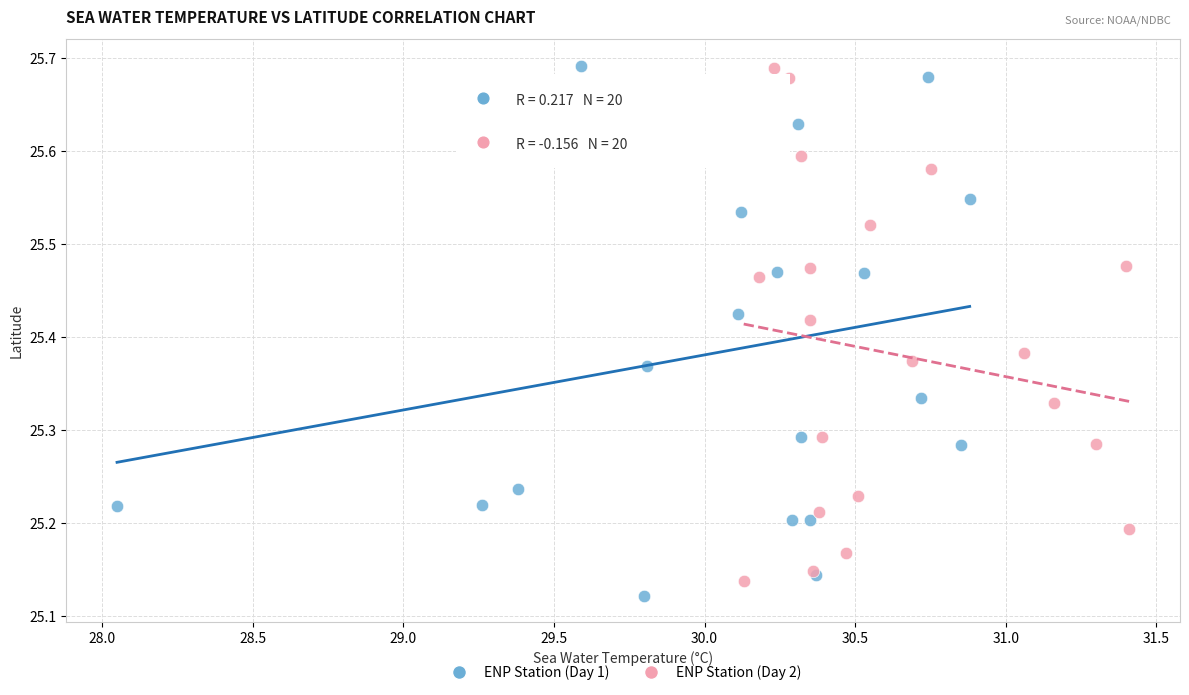

Which series reaches the minimum Y coordinate?

ENP Station (Day 1)